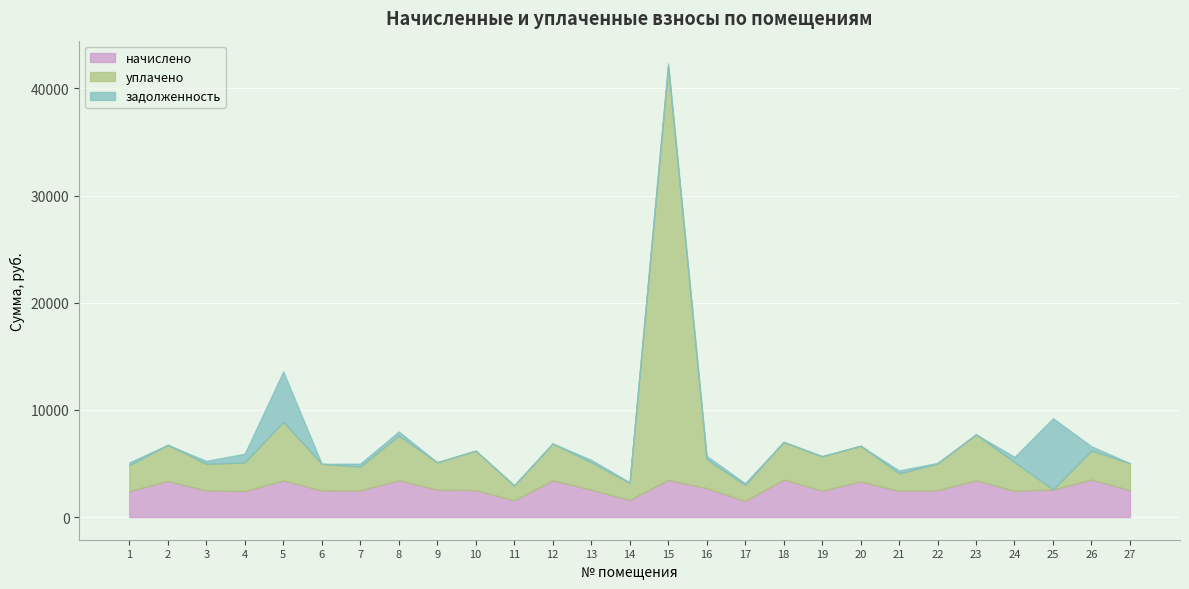

How many categories are shown in the chart?

27